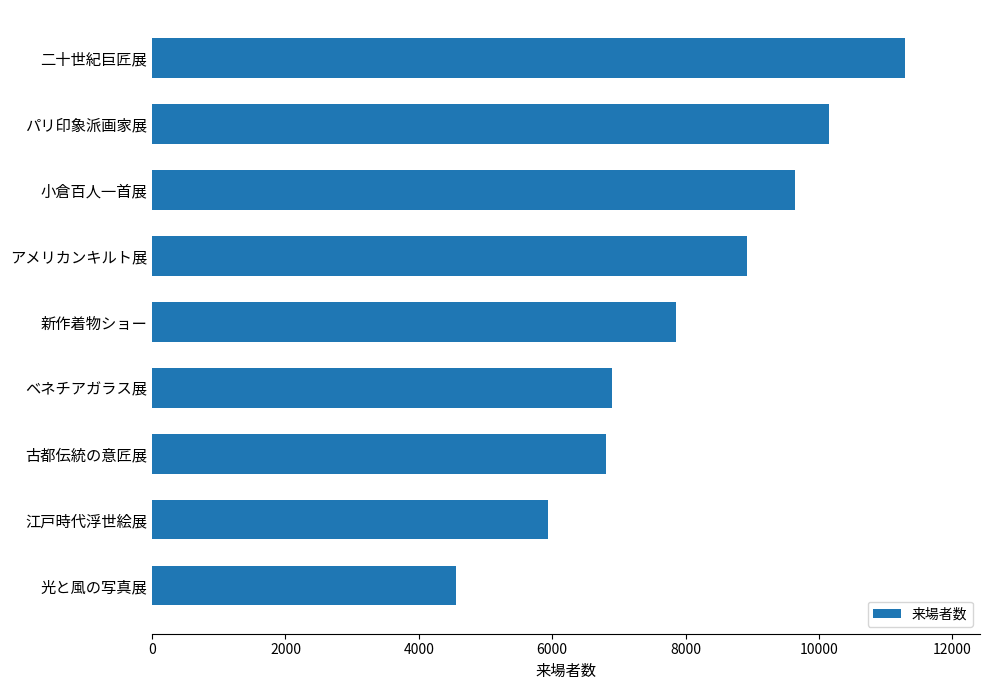

What is the average value?

8006